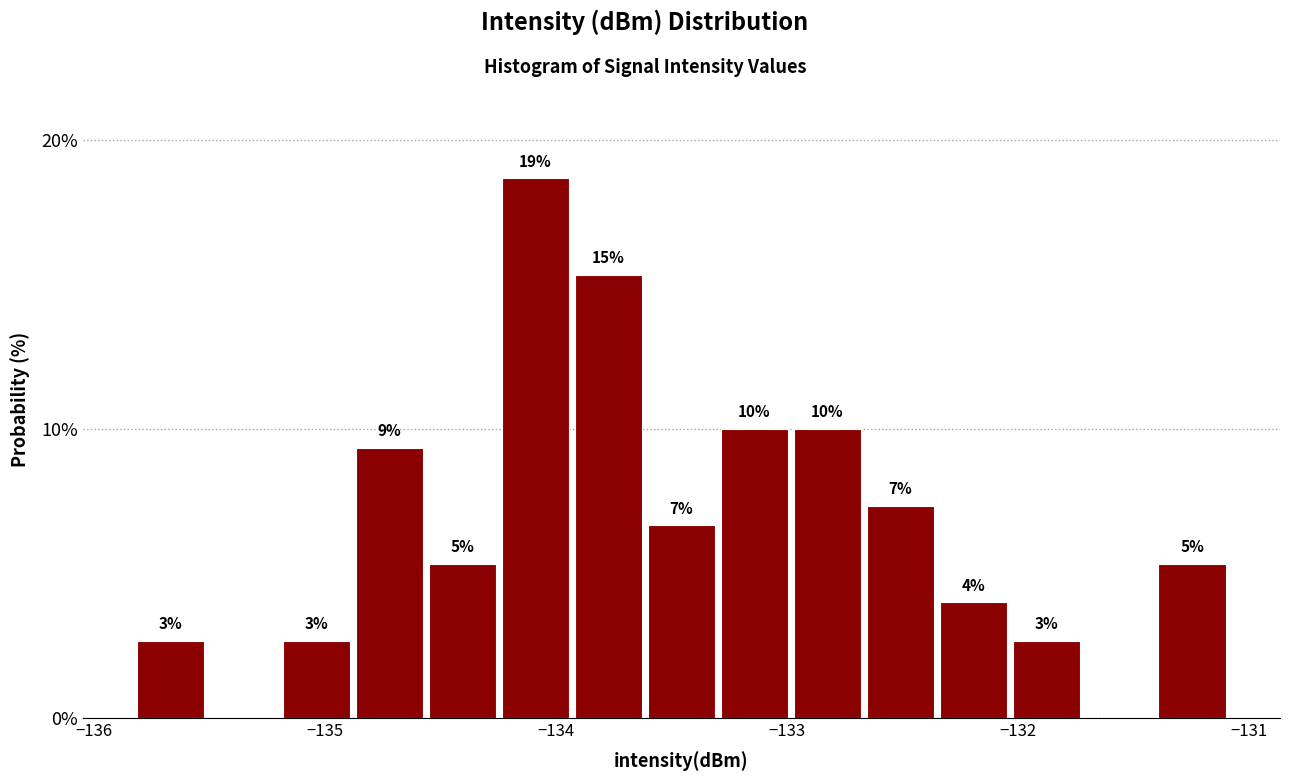

Around what value on the x-axis is the tallest bar? Give the approximate position of its centre, as read against the axis.

-134.1